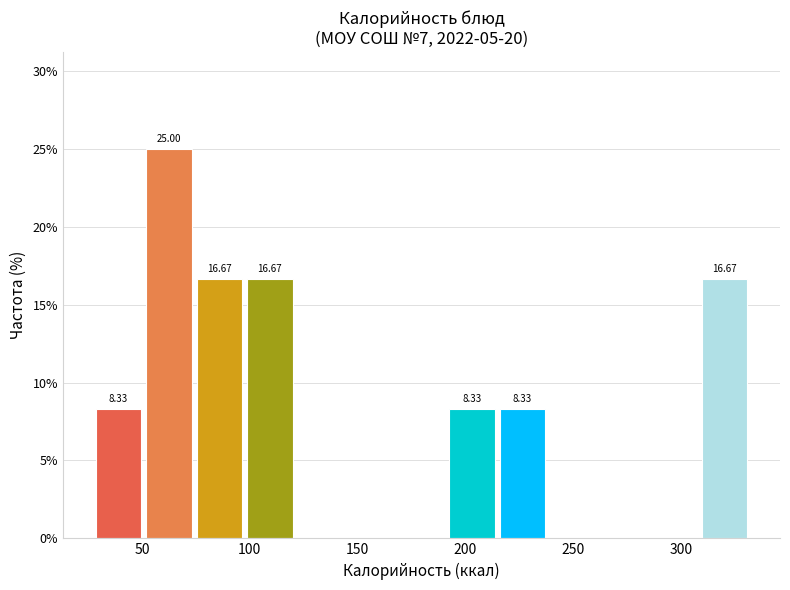

Over which range of the x-axis is the bar tallest?

50 to 75